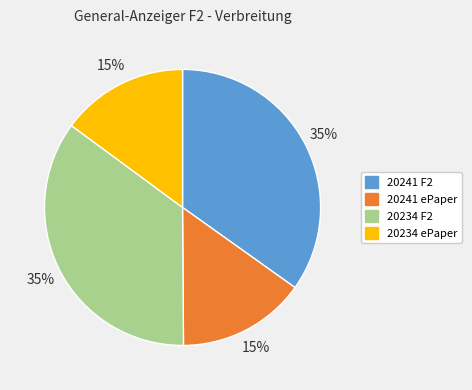

Do 20241 ePaper and 20234 ePaper together represent more than half of the pie?

No